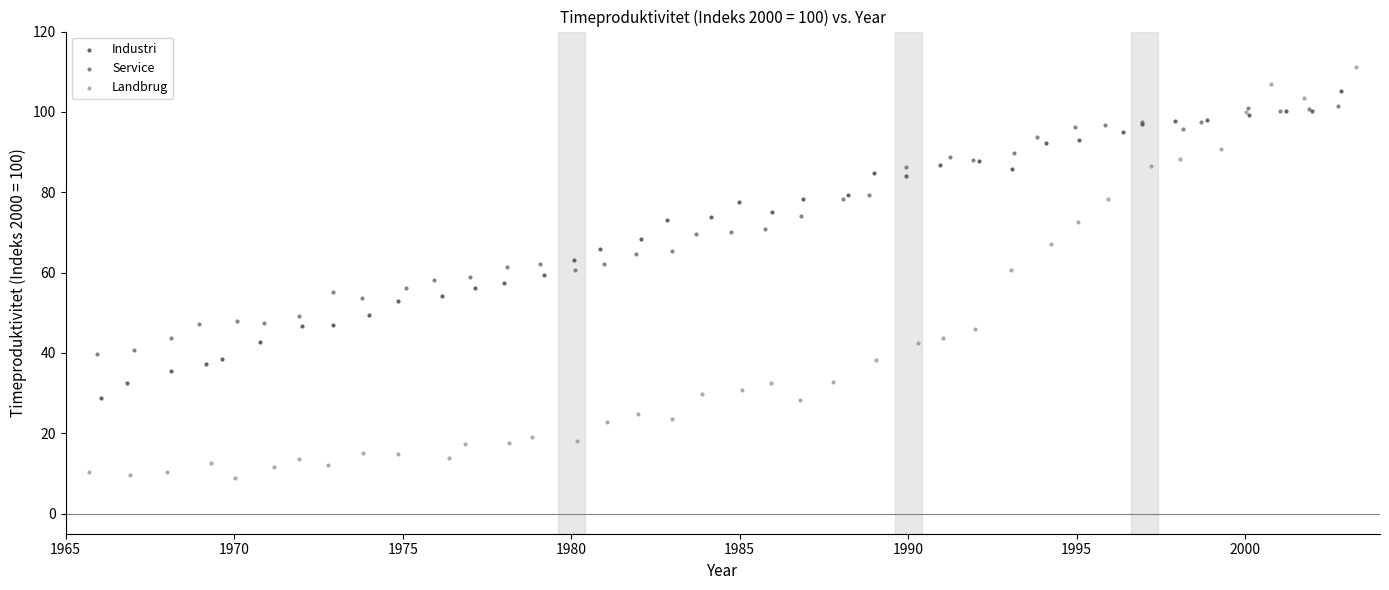

Which series has the largest Y range (max minus min)?

Landbrug